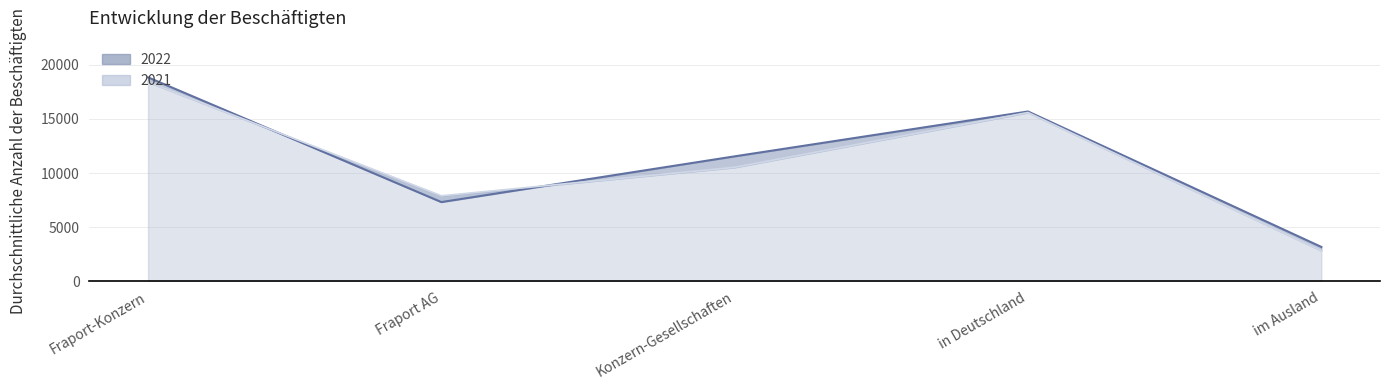

How many 2022 values are between 7309 and 15691?

3